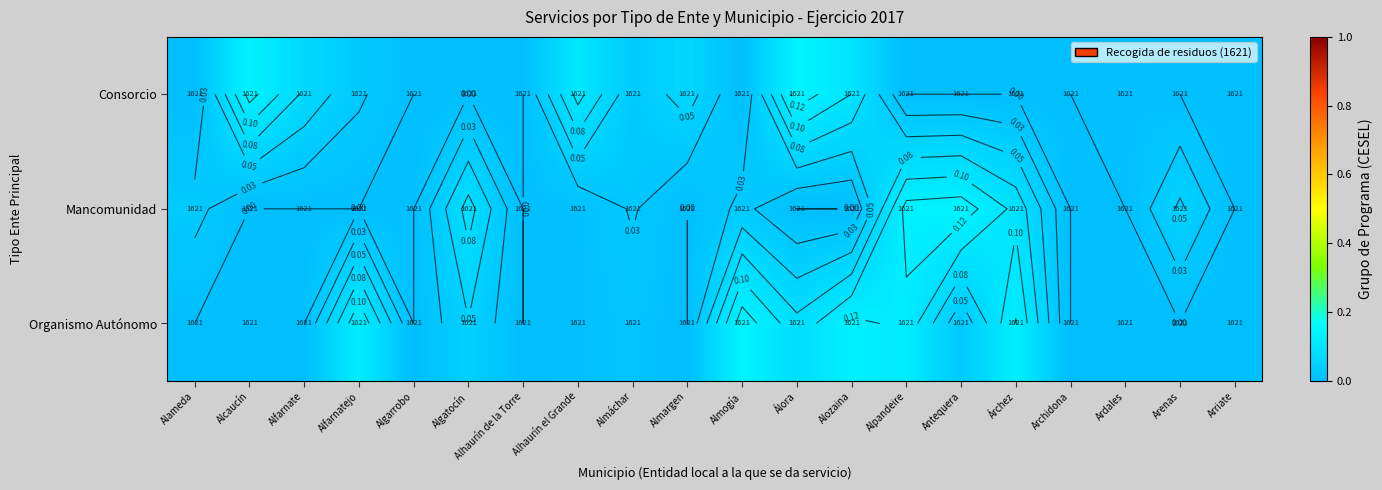

At which category does the chart reach its minimum across all series?

Alameda